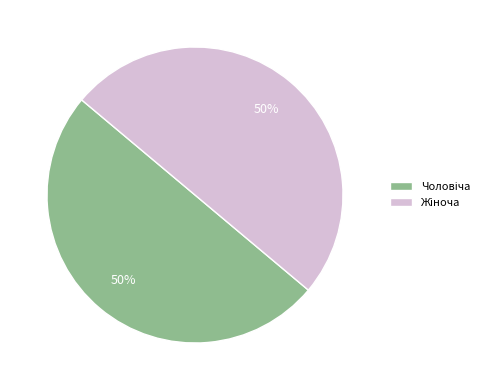

Which slice is the largest?

Жіноча